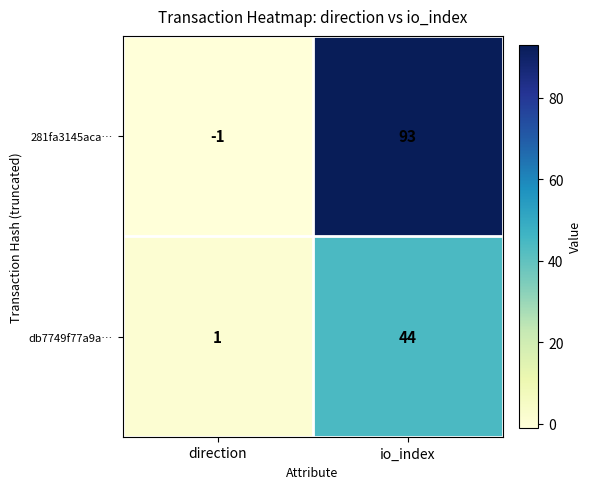

What is the difference between the maximum and minimum values in the db7749f77a9a… series?

43